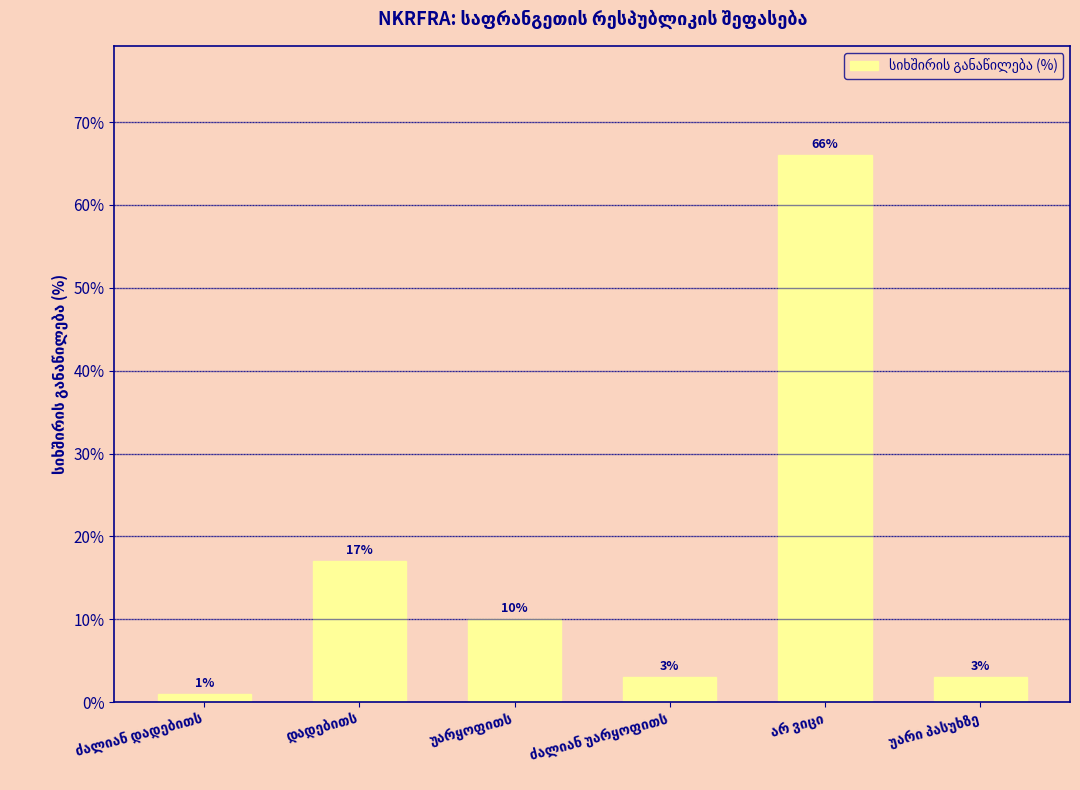

What is the difference between the second highest and minimum values?

16